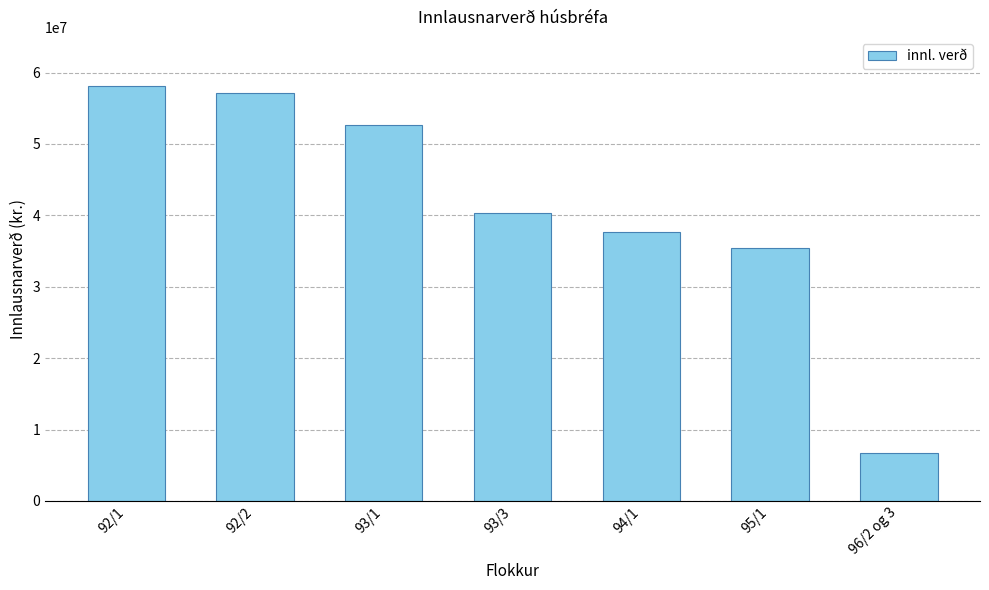

Does the chart contain any negative values?

No